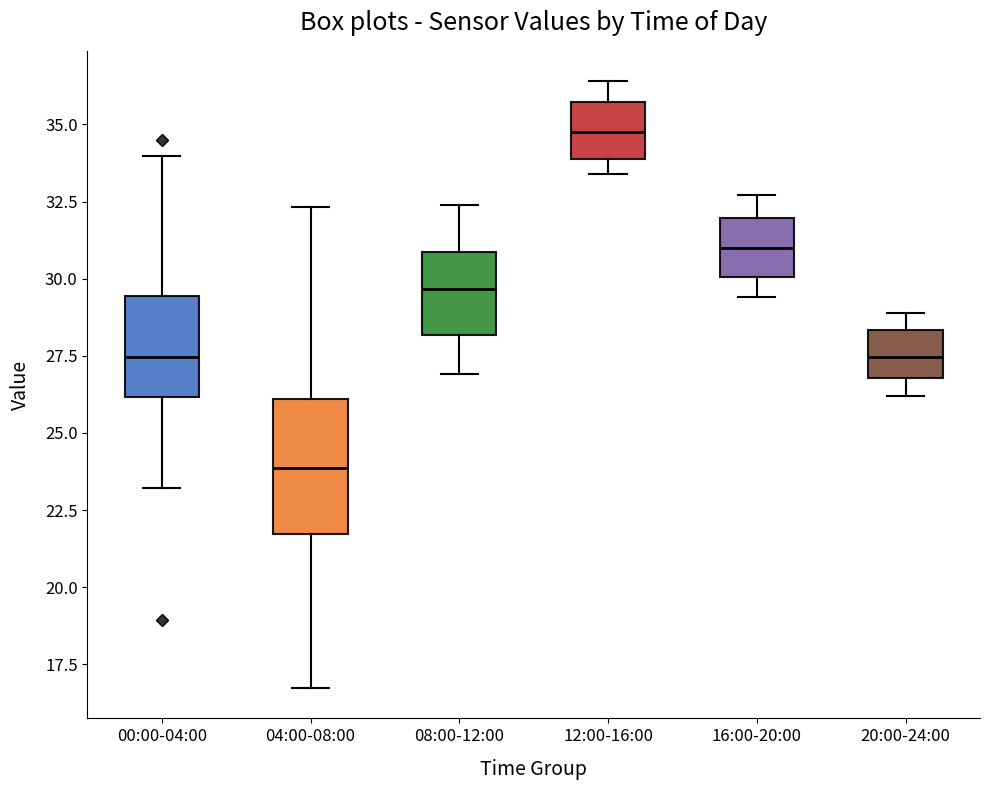

Reading left to right, transcribe this box plot: for each box, give where its median line is, the range the box spans, and where its two whiskers end, as read against the y-axis. The values are not printed on the chart, so give them approximately, as read against the axis.

00:00-04:00: median 27.5, box 26.0 to 29.5, whiskers 23.0 to 34.0
04:00-08:00: median 24.0, box 21.5 to 26.0, whiskers 16.5 to 32.5
08:00-12:00: median 29.5, box 28.0 to 31.0, whiskers 27.0 to 32.5
12:00-16:00: median 35.0, box 34.0 to 35.5, whiskers 33.5 to 36.5
16:00-20:00: median 31.0, box 30.0 to 32.0, whiskers 29.5 to 32.5
20:00-24:00: median 27.5, box 27.0 to 28.5, whiskers 26.0 to 29.0